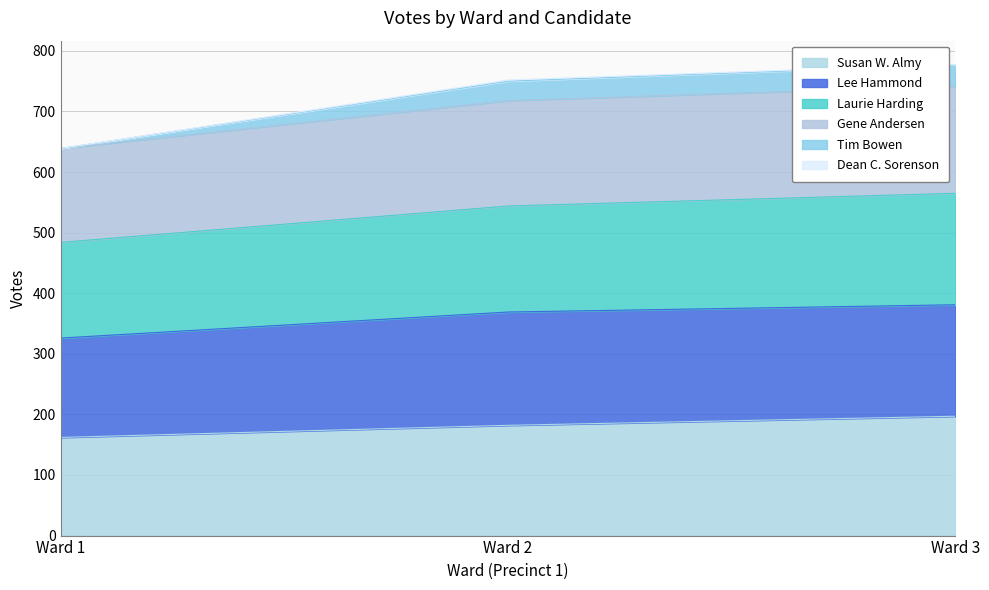

Which category has the lowest value in the Susan W. Almy series?

Ward 1